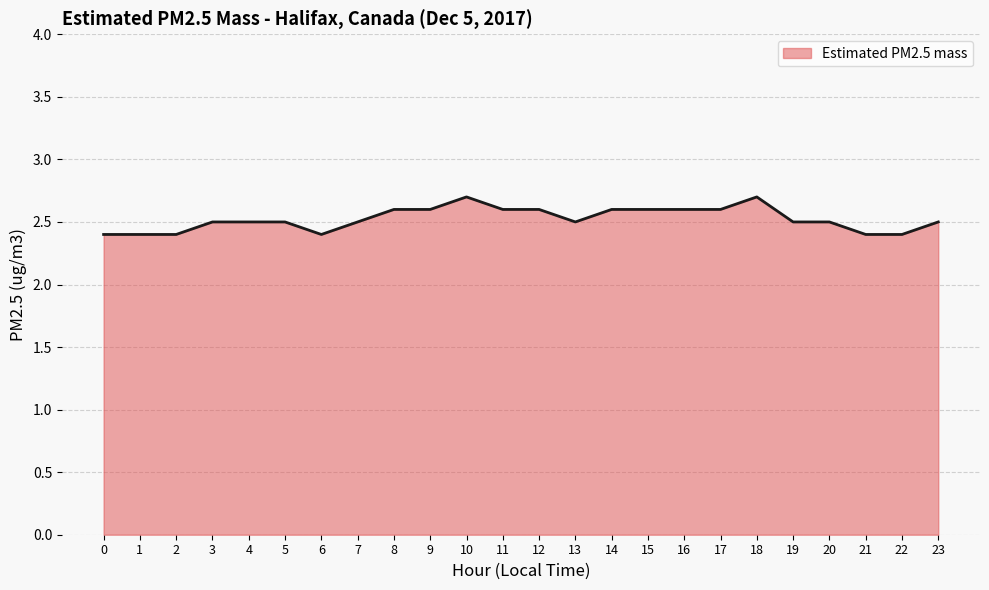

How many lines are shown in the chart?

1